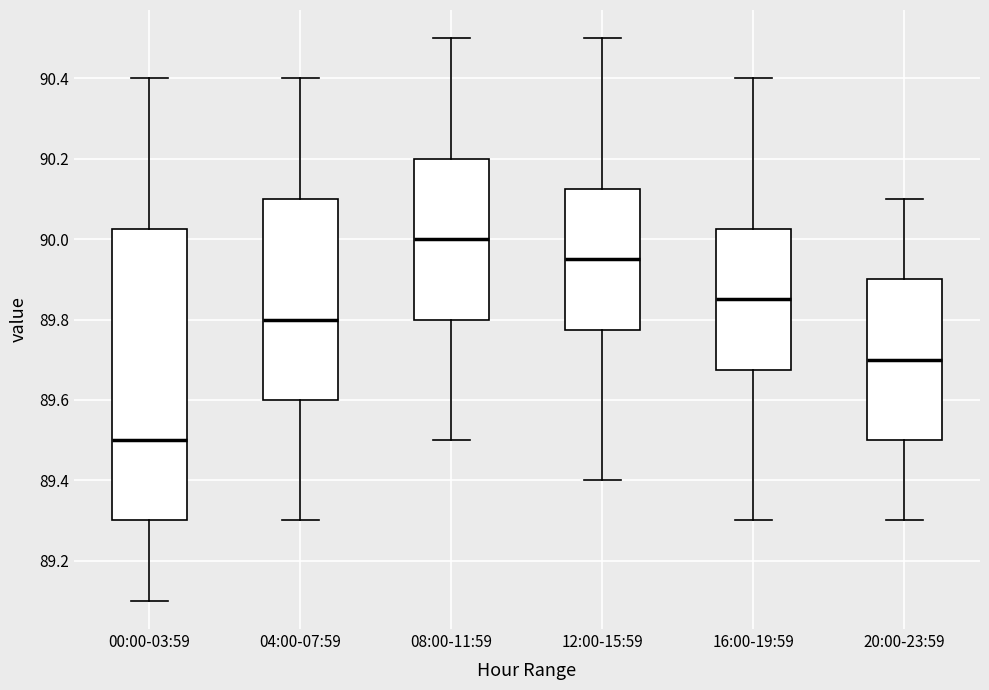

Where does the median line of the box for 16:00-19:59 sit on the y-axis? The values are not printed on the chart, so give them approximately, as read against the axis.

89.86